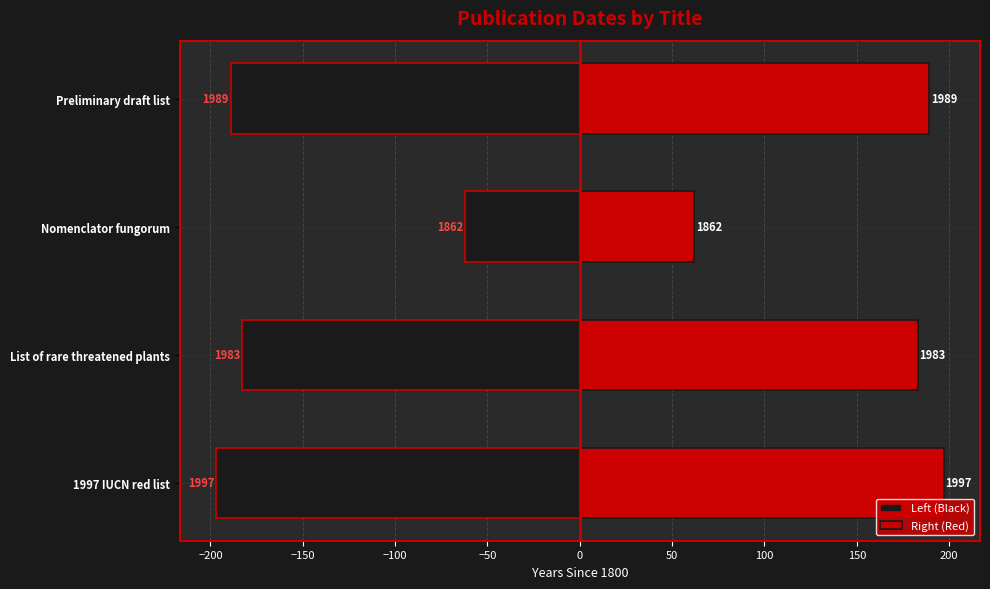

Rank the series by their maximum value, from lowest to highest.

Left (Black), Right (Red)